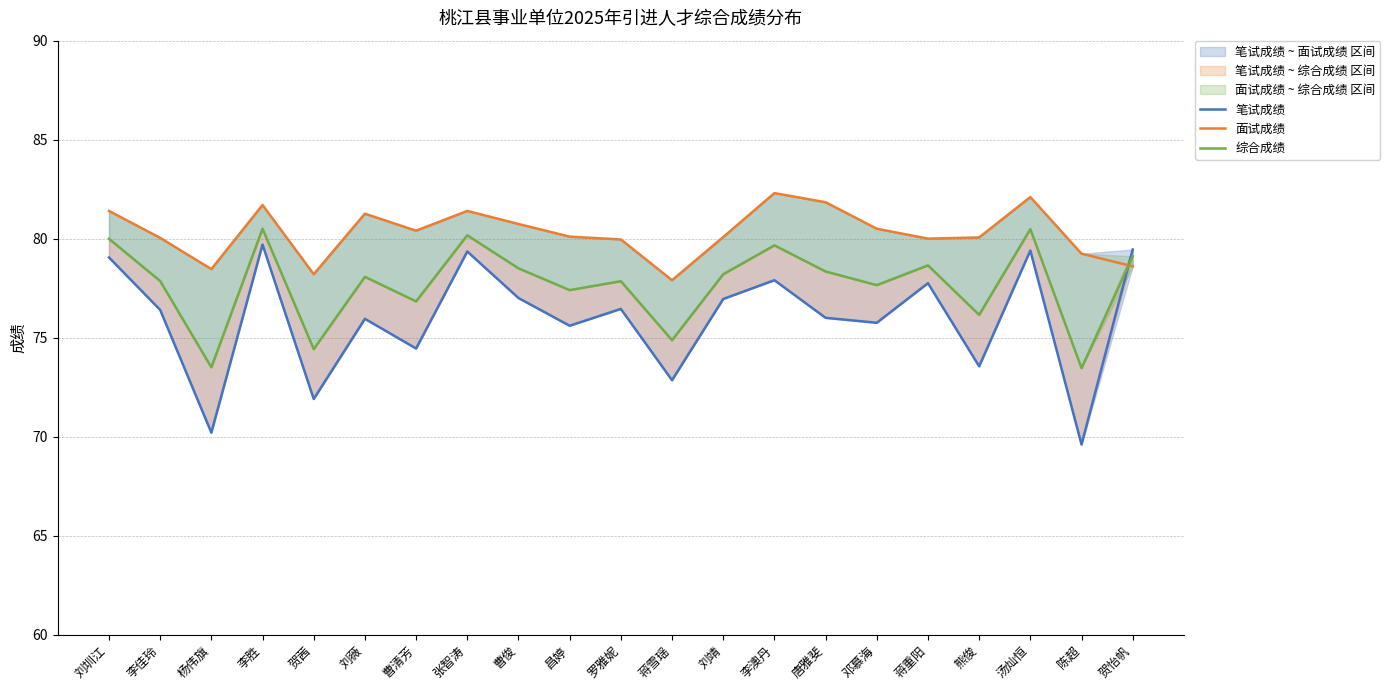

What is the value of the 综合成绩 point at the 7th from the left?

76.8